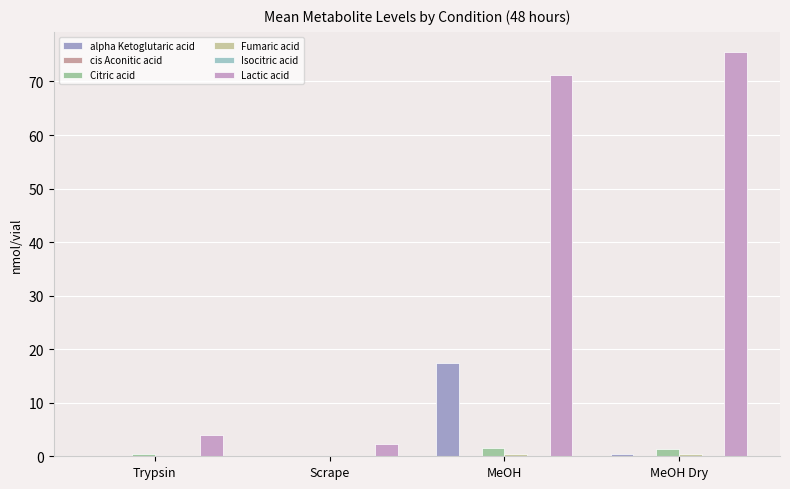

At which category is the sum across all series the highest?

MeOH